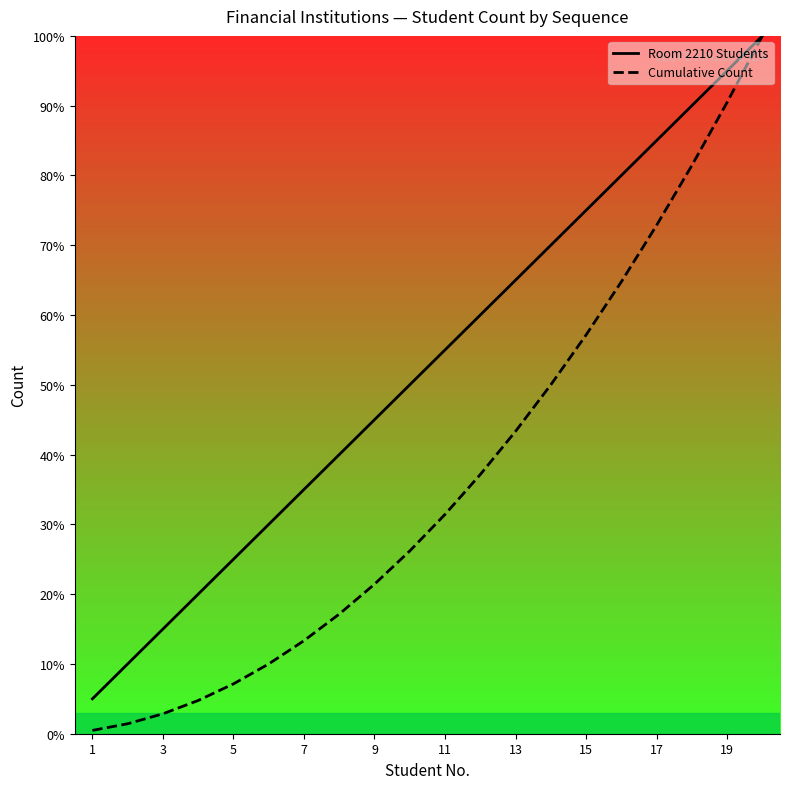

What is the difference between the second highest and second lowest values in the Room 2210 Students series?

85.0